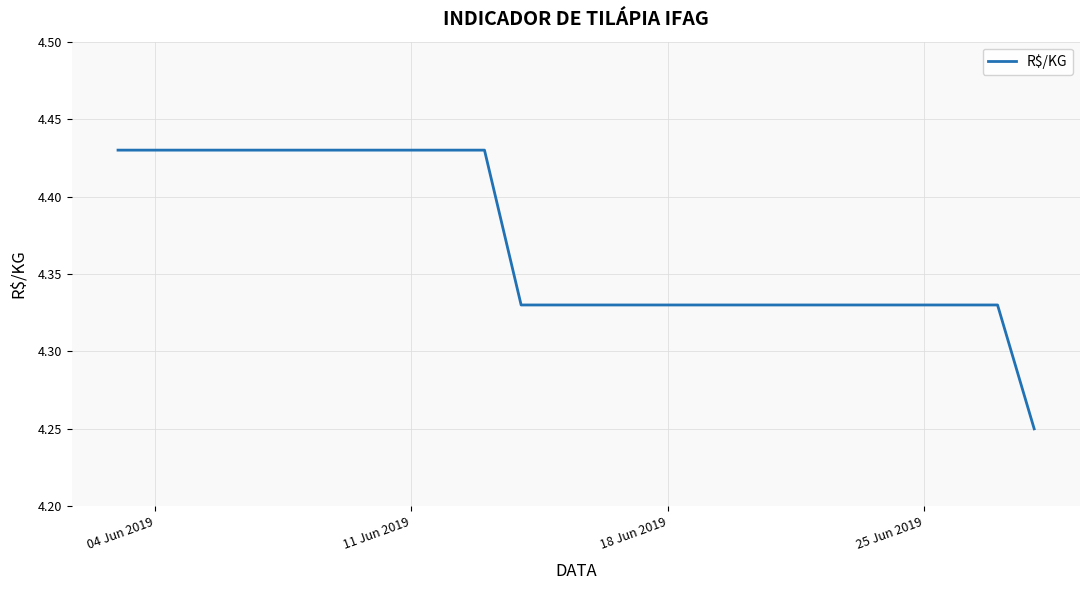

True or false: there are more than 0 points higher than both neighbors.

False